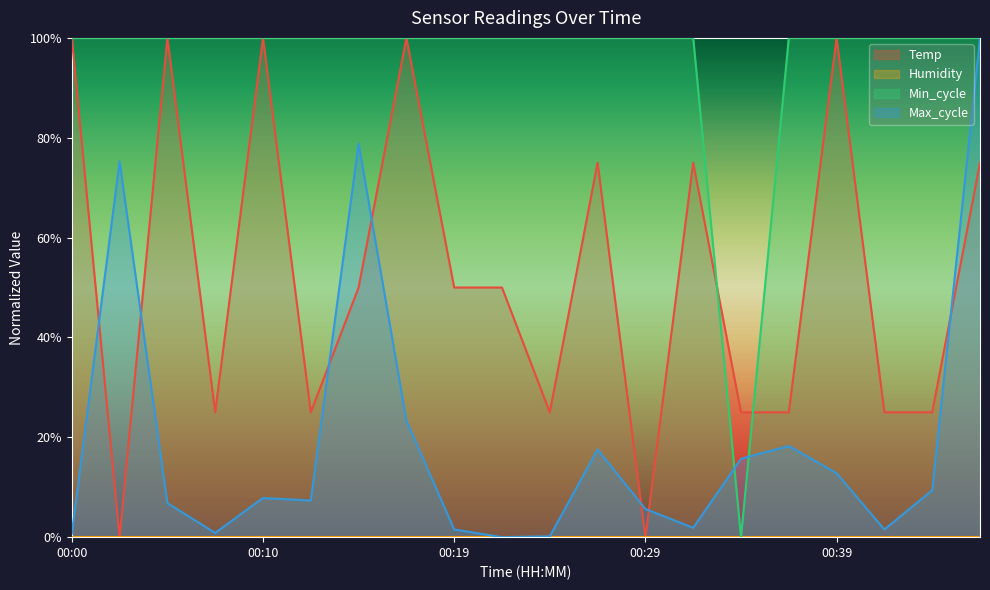

At which category is the sum across all series the highest?

00:46